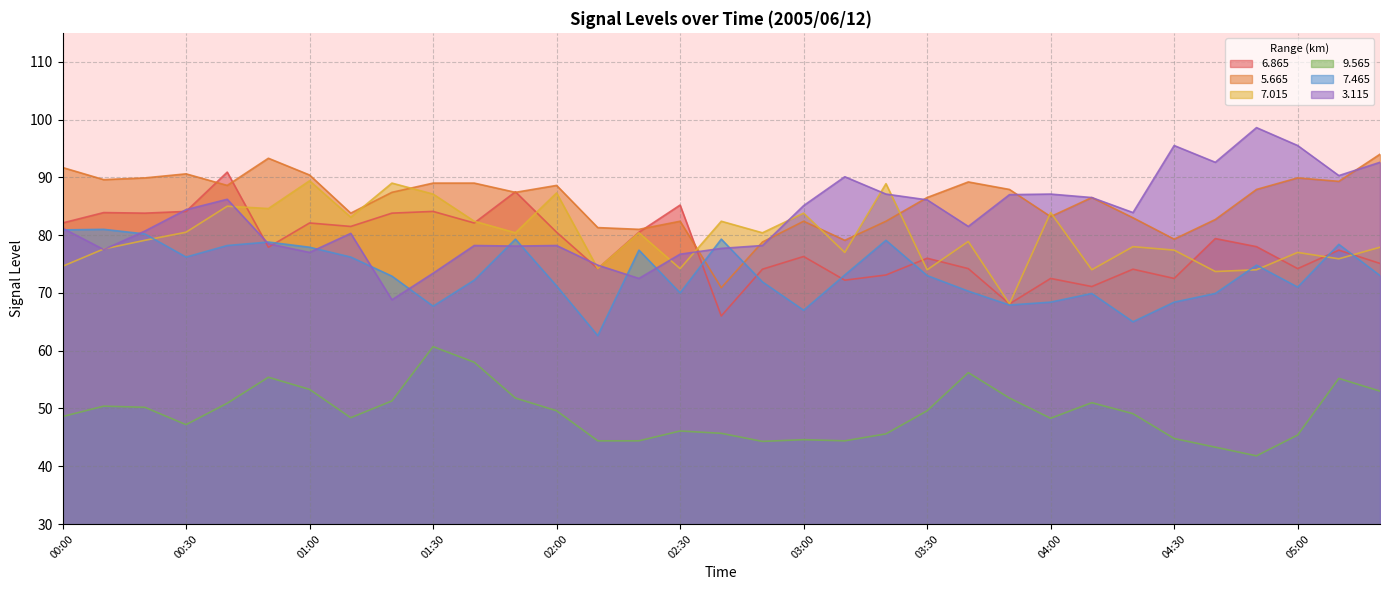

What position from the right is 02:40?

17